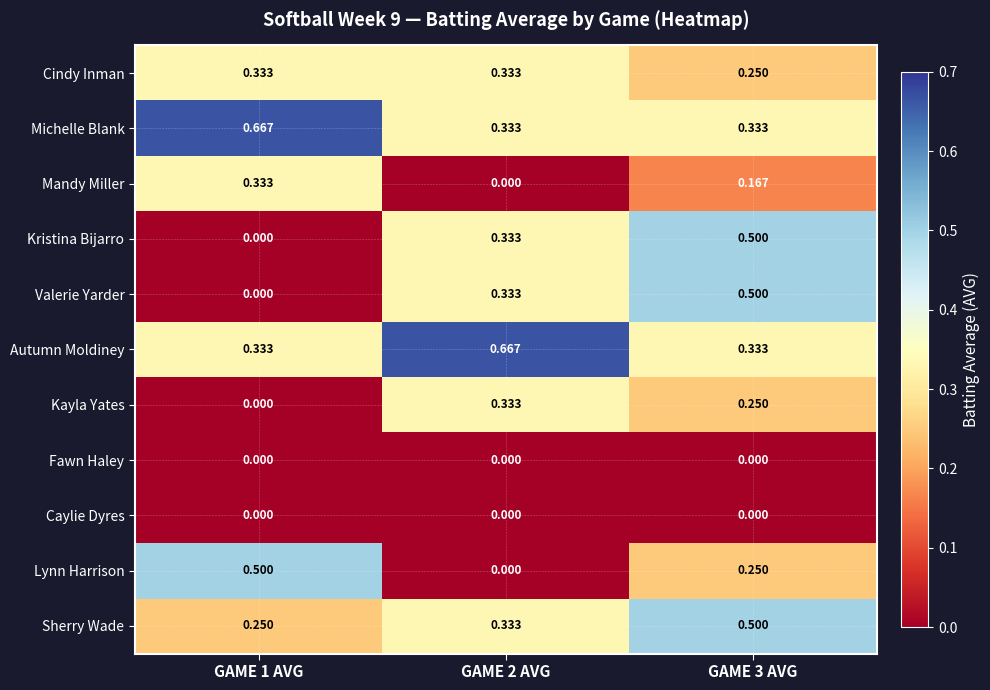

At which category is the sum across all series the highest?

GAME 3 AVG